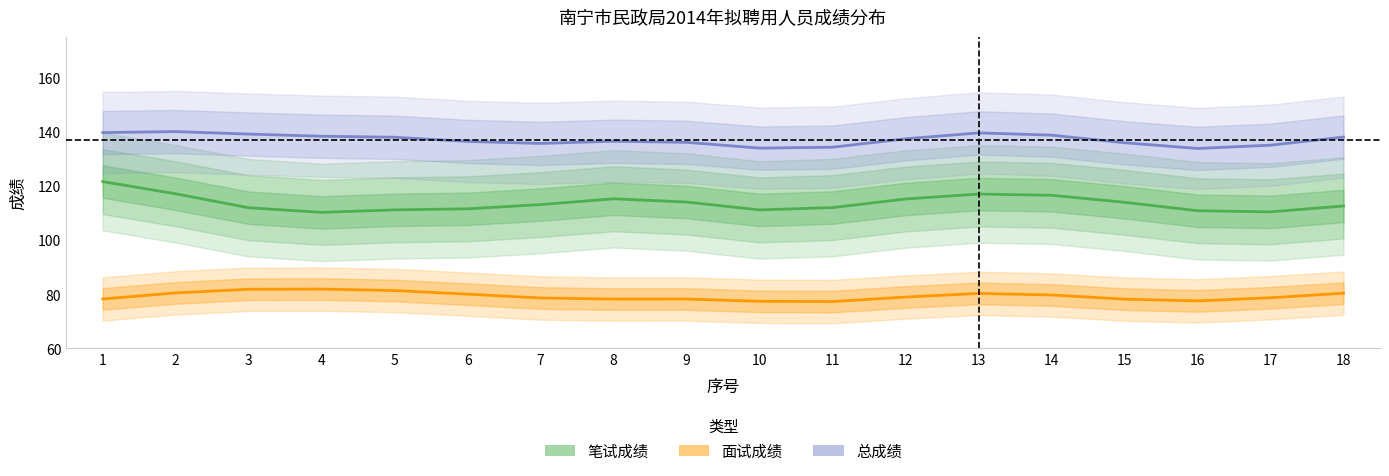

At which label is 总成绩 closest to 136?

15